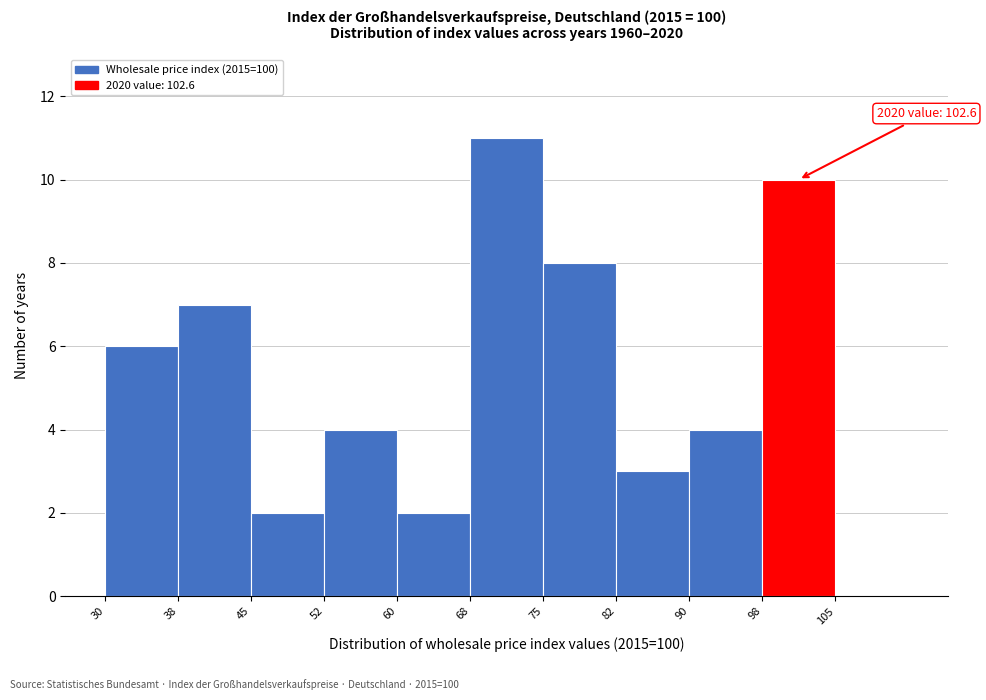

Which range on the x-axis has the tallest bar?

67.5 to 75.0